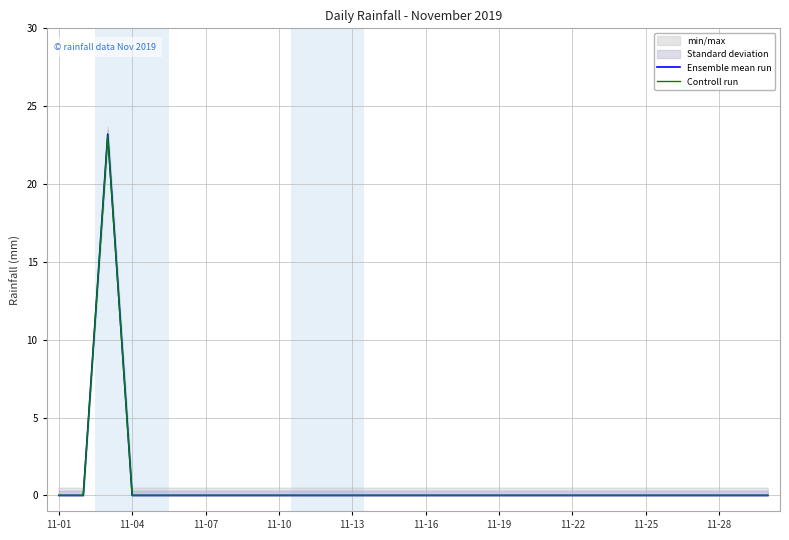

The value of Ensemble mean run at 11-07 is -10.4. True or false?

False